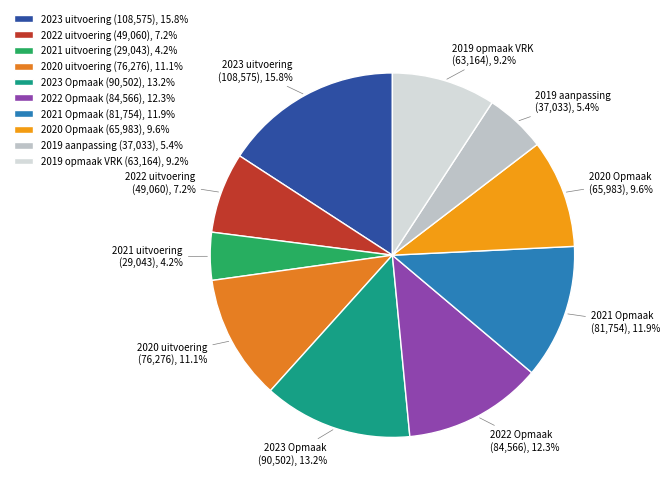

Do 2020 uitvoering and 2019 opmaak VRK together represent more than half of the pie?

No